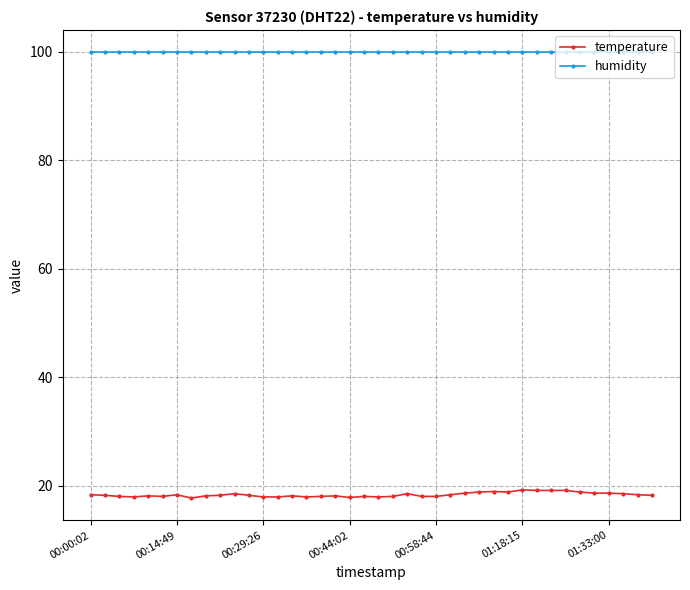

List the series in order of their overall mean, lowest first.

temperature, humidity